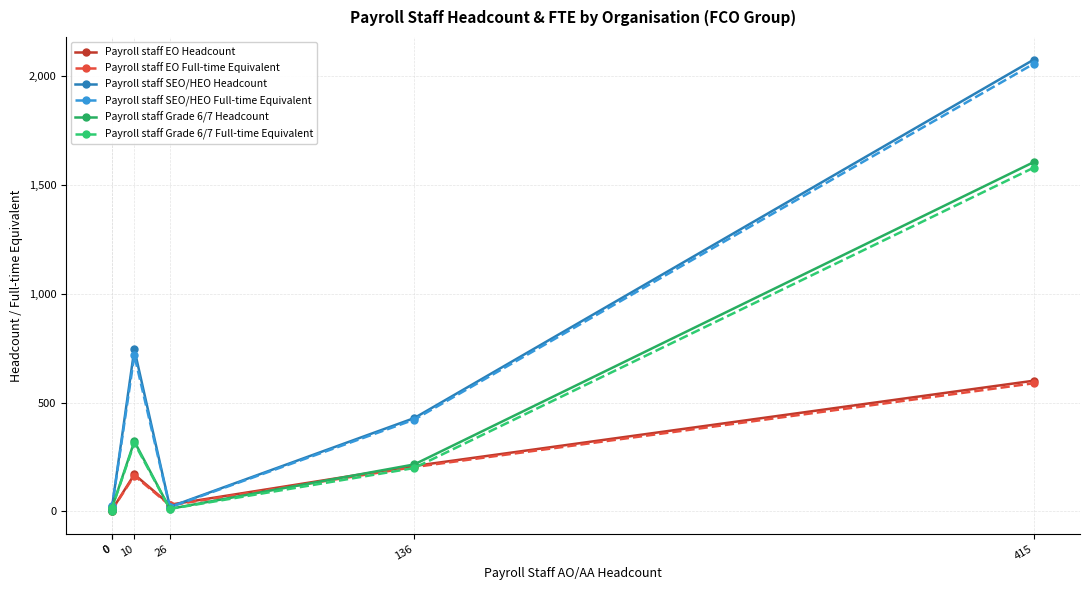

What is the difference between the highest and lowest values at 136?

229.4